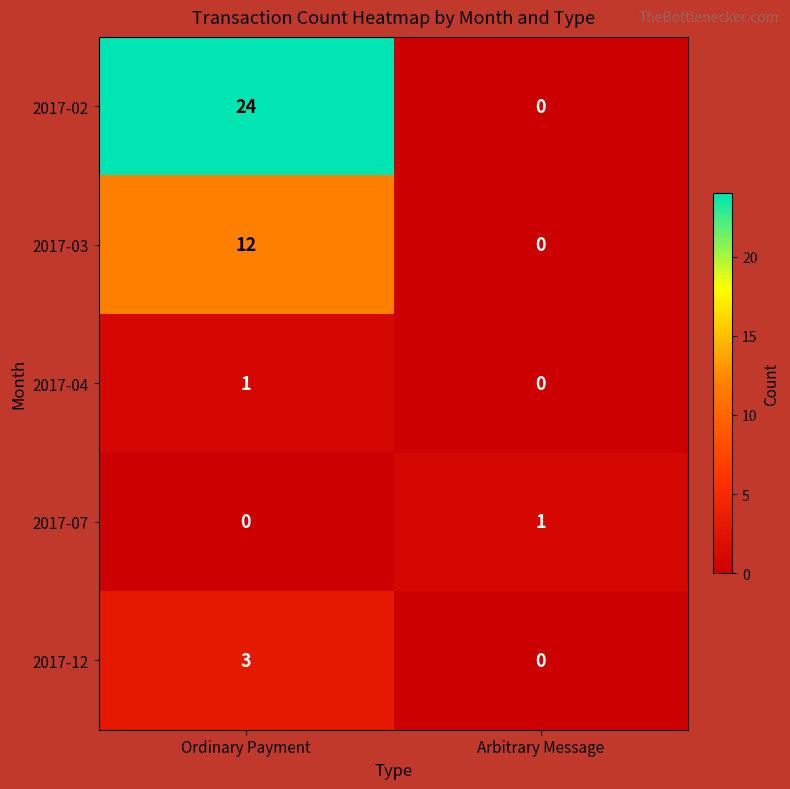

Is it true that 2017-07 equals 1 at Arbitrary Message?

True